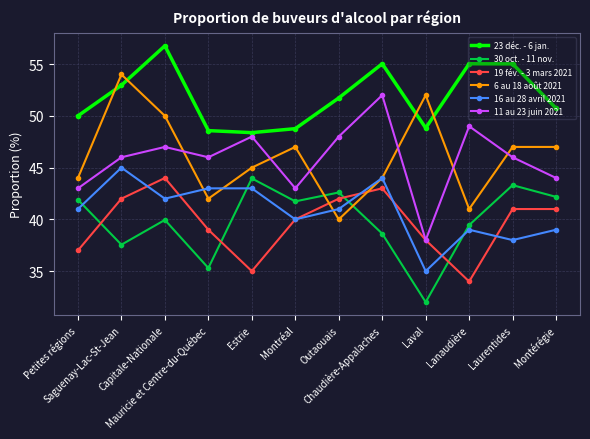

What is the sum of the 16 au 28 avril 2021 values at Mauricie et Centre-du-Québec and Laurentides?

81.0